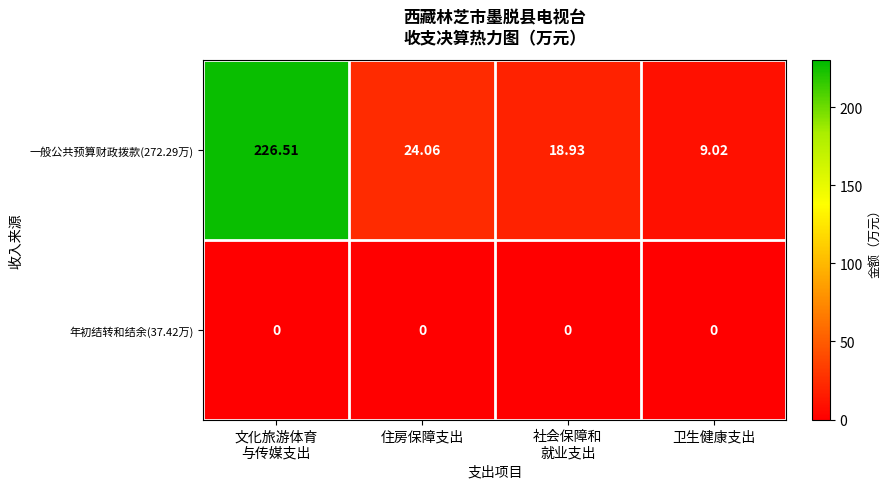

Is the value of 年初结转和结余(37.42万) at 卫生健康支出 greater than the value of 一般公共预算财政拨款(272.29万) at 住房保障支出?

No